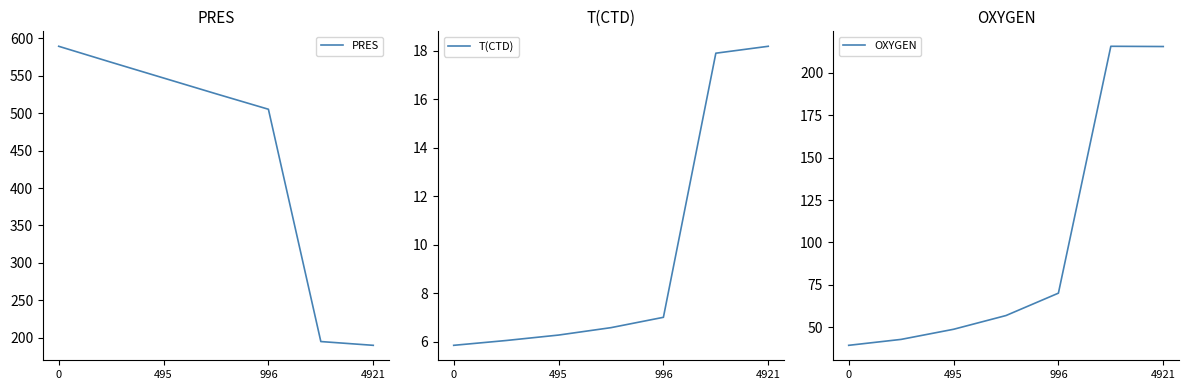

What is the maximum value for PRES?

589.6